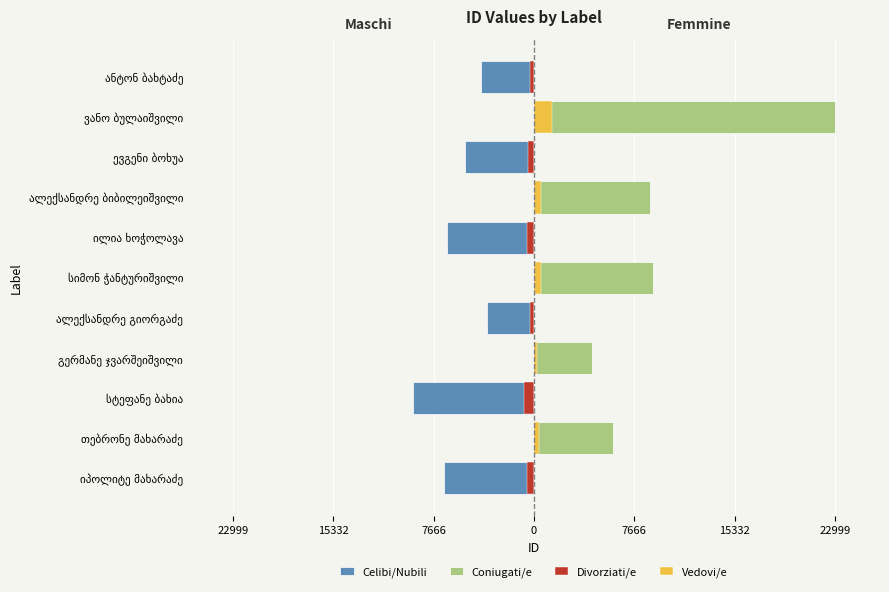

At how many categories does at least one series exceed 10269?

1